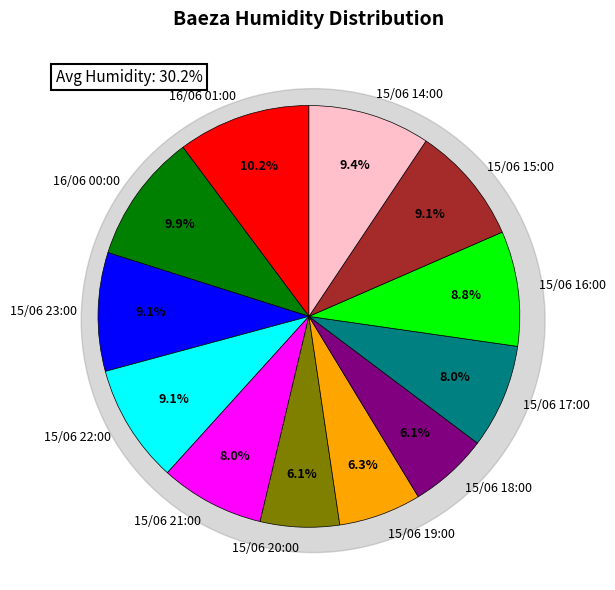

What is the smallest slice in the pie chart?

15/06 20:00